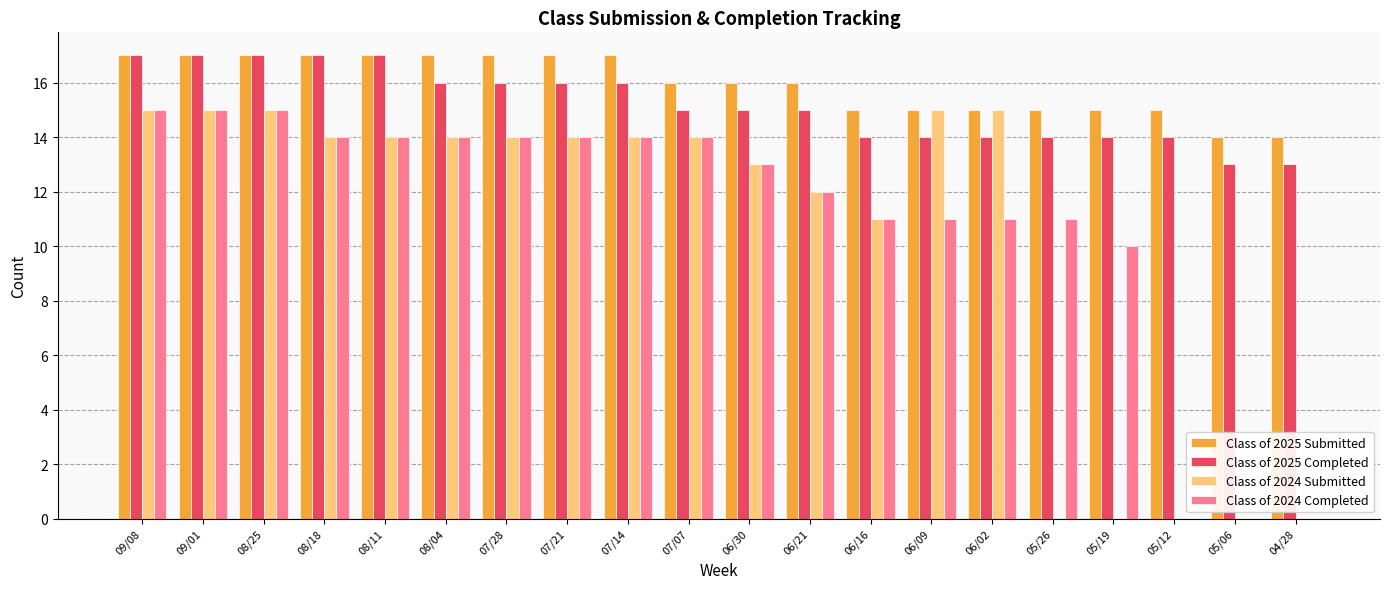

Which series has the largest total across all categories?

Class of 2025 Submitted